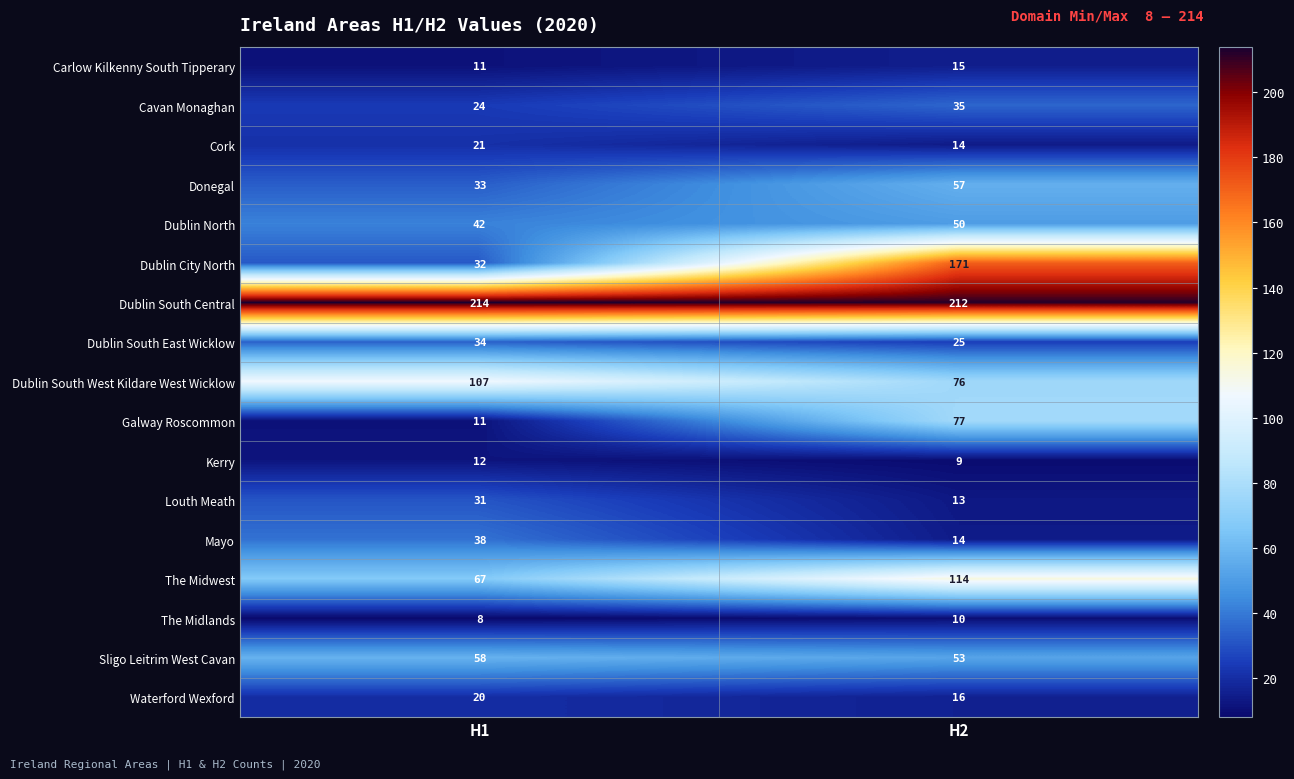

How many data points does each series have?

2